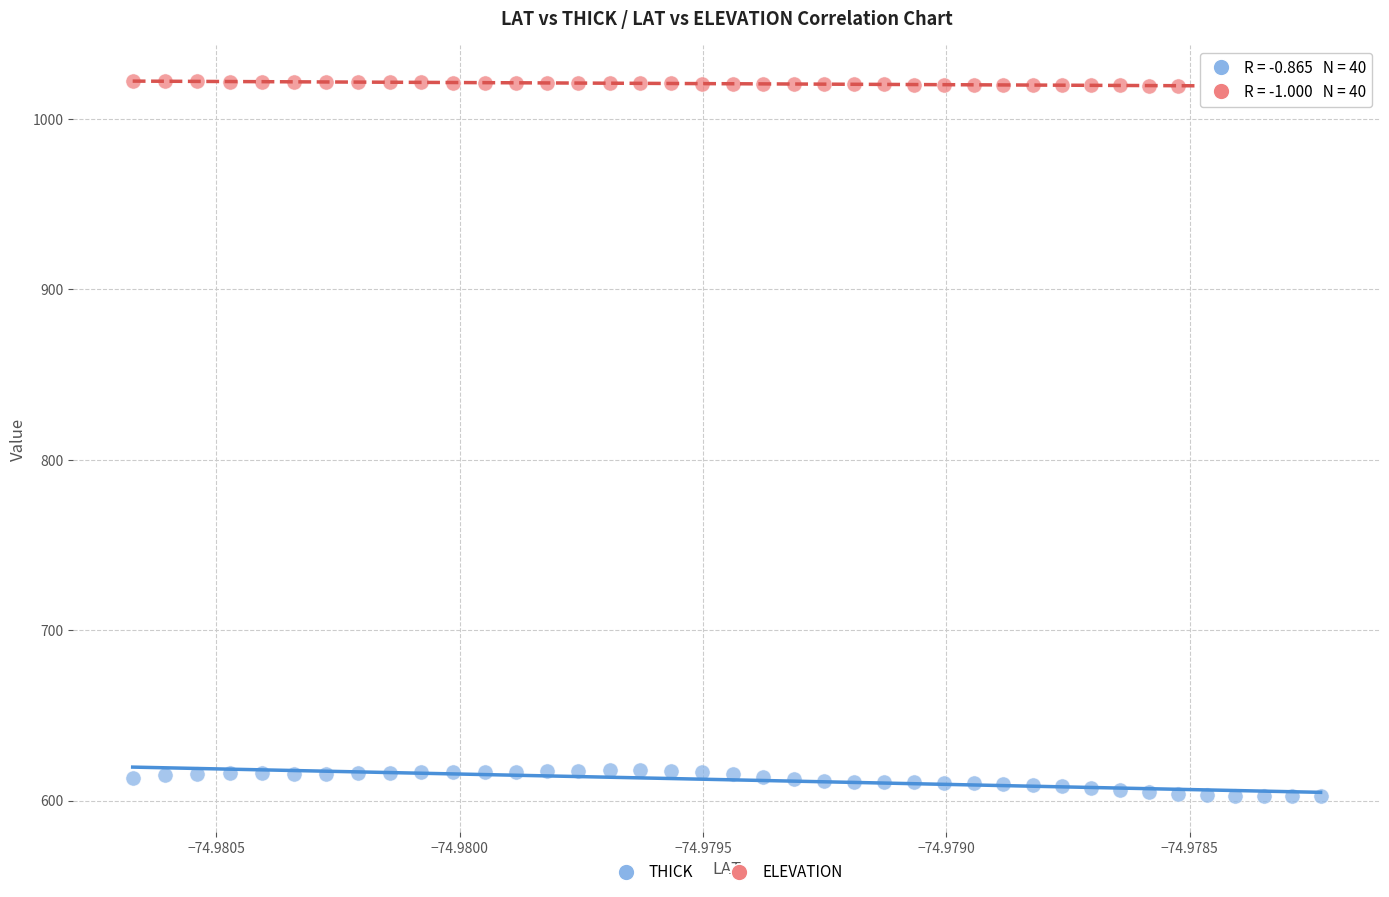

Across all data points, what is the range of Y values (max minus min)?

419.6